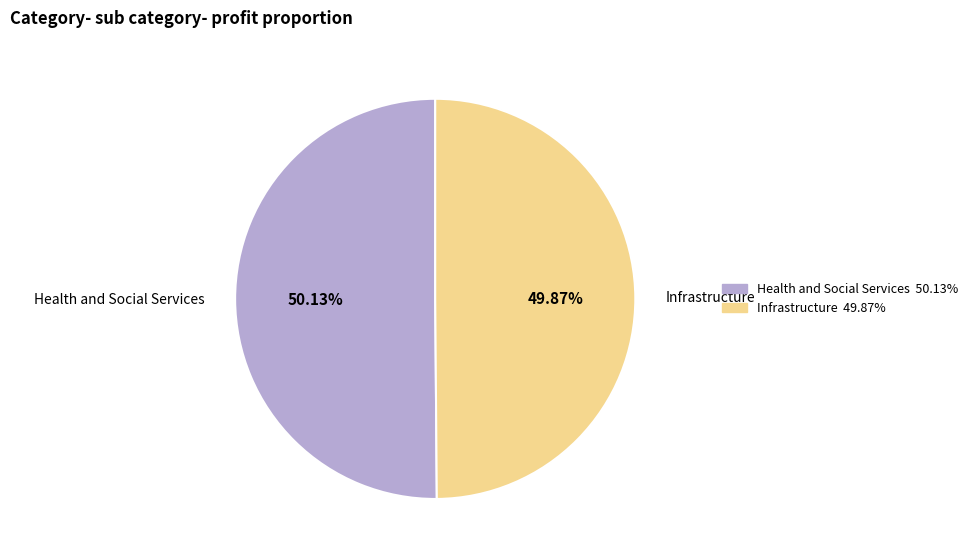

Is it true that Health and Social Services is 61% of the pie?

False